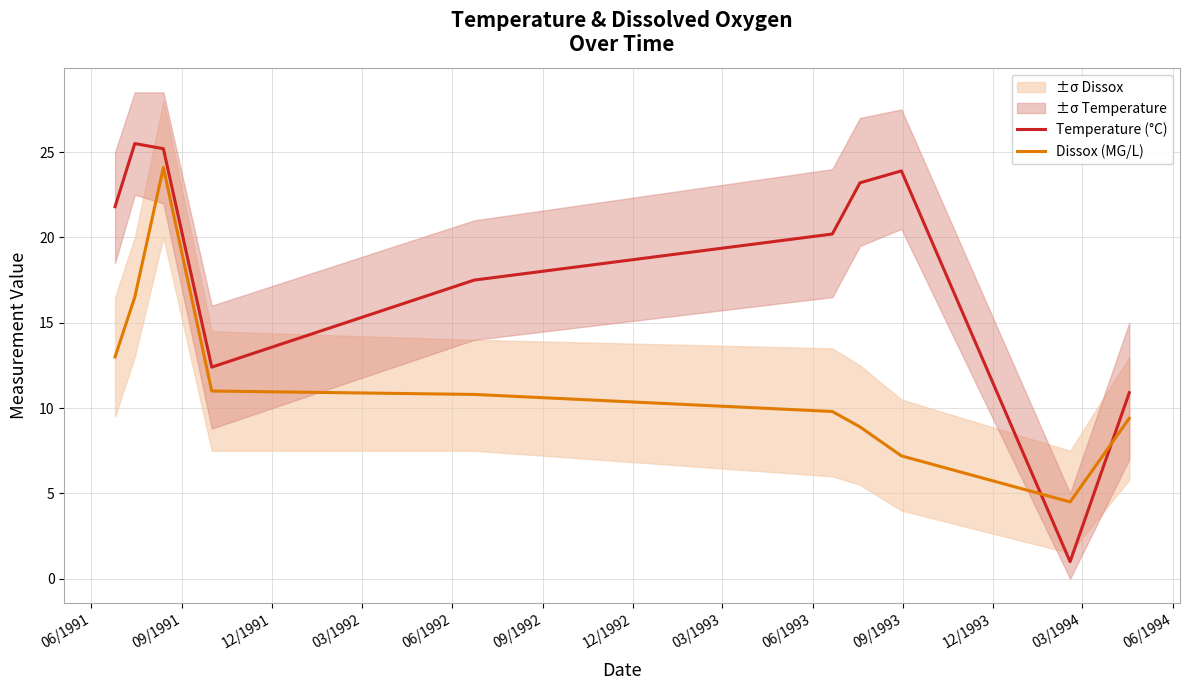

Which series ends up on top after the final intersection of Temperature (°C) and Dissox (MG/L)?

Temperature (°C)